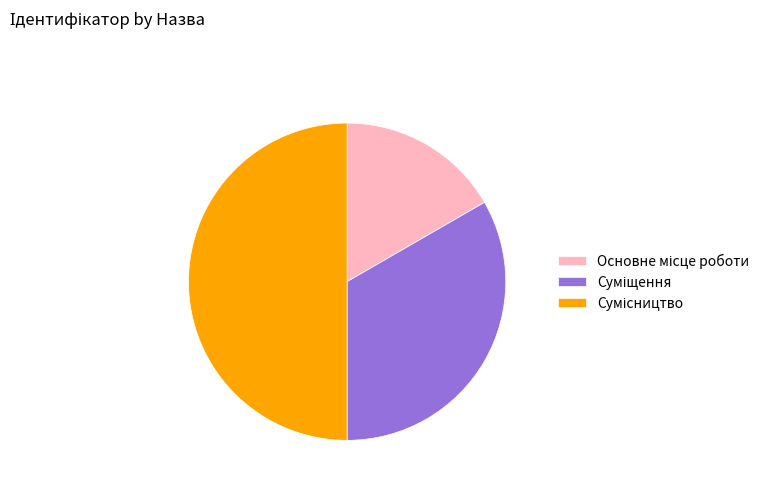

Which slice is the largest?

Сумісництво